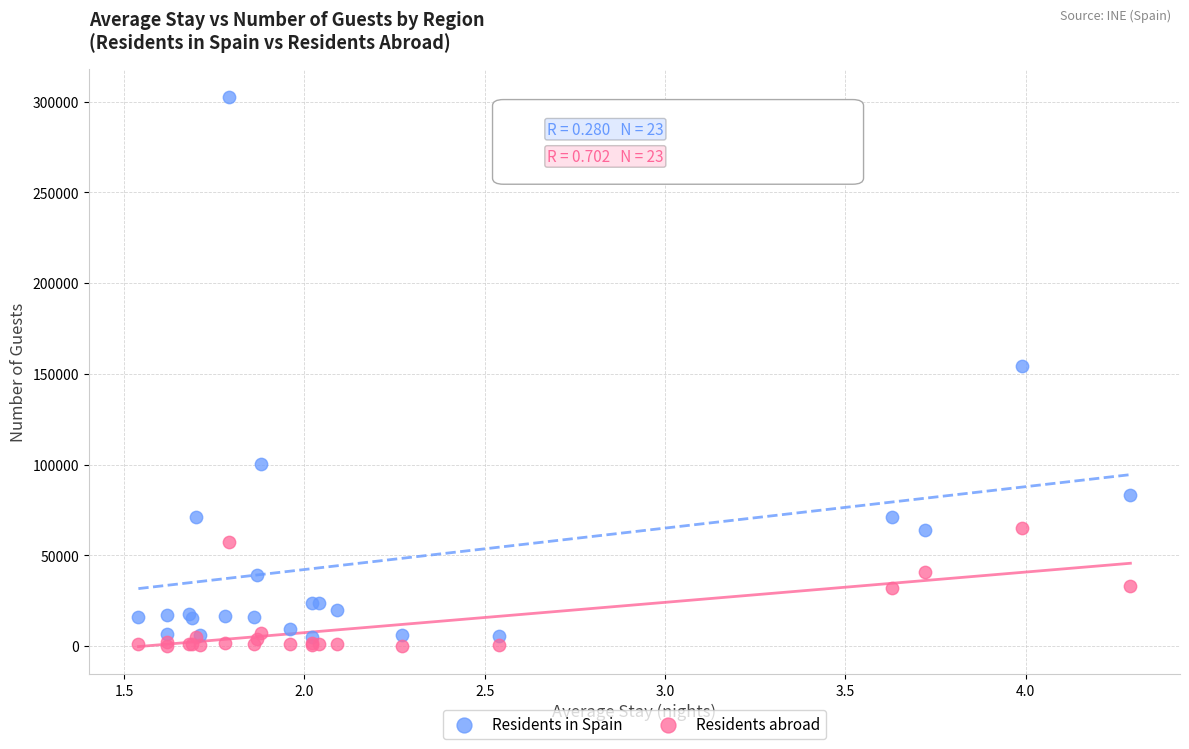

Which series reaches the maximum Y coordinate?

Residents in Spain